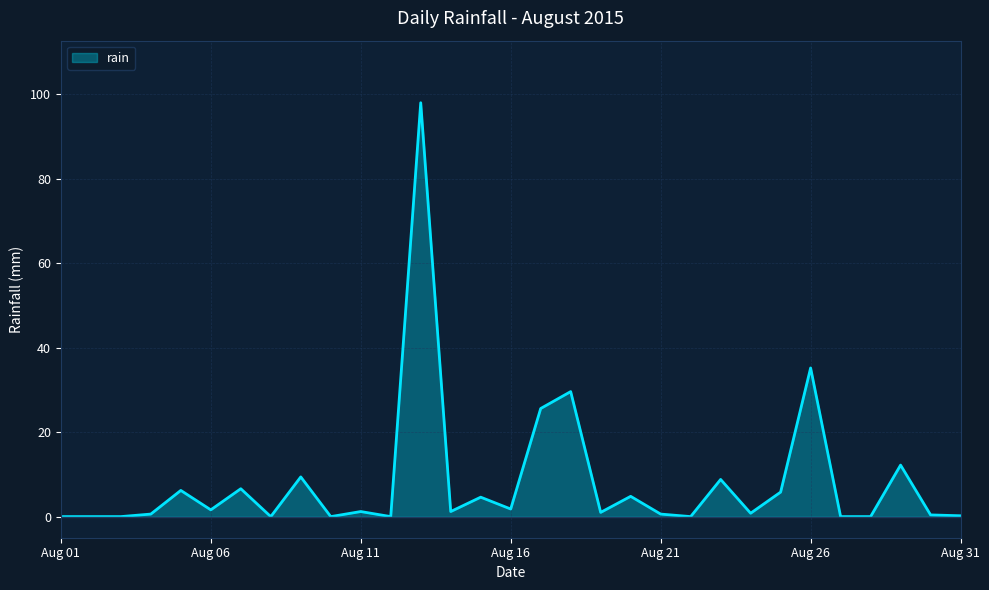

What is the maximum value shown in the chart?

98.0